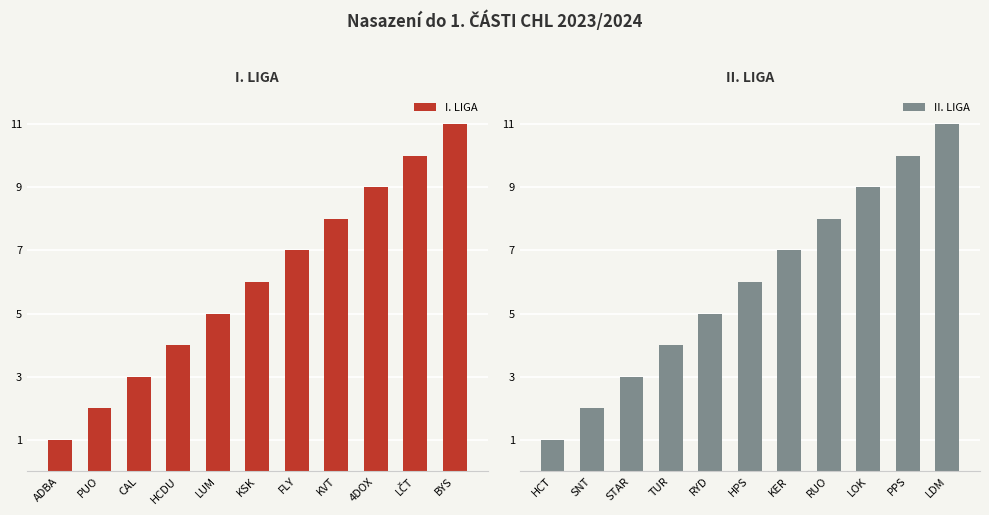

What is the approximate value of II. LIGA at STAR?

3